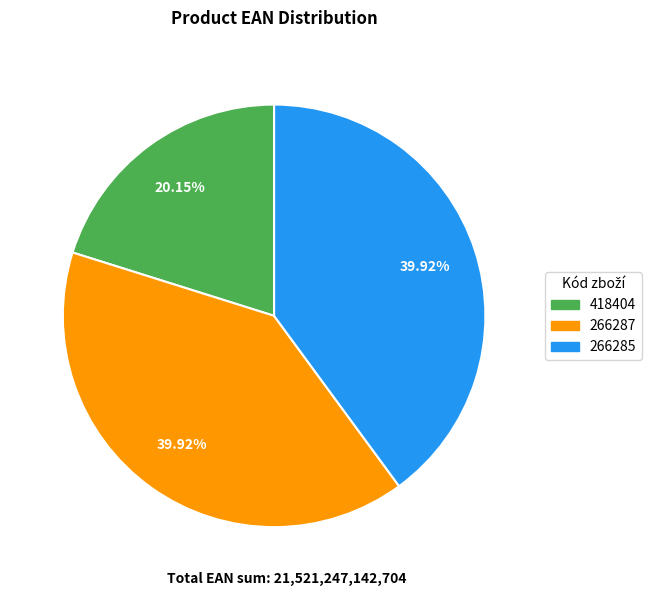

Which slice is the smallest?

418404